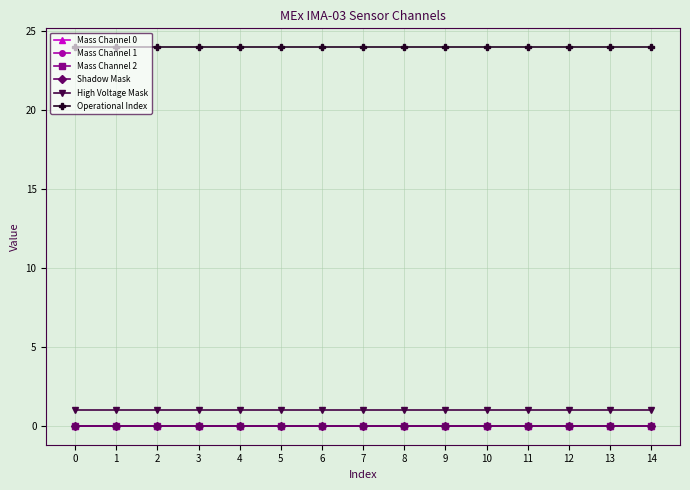

What is the total value across all series at 13?

25